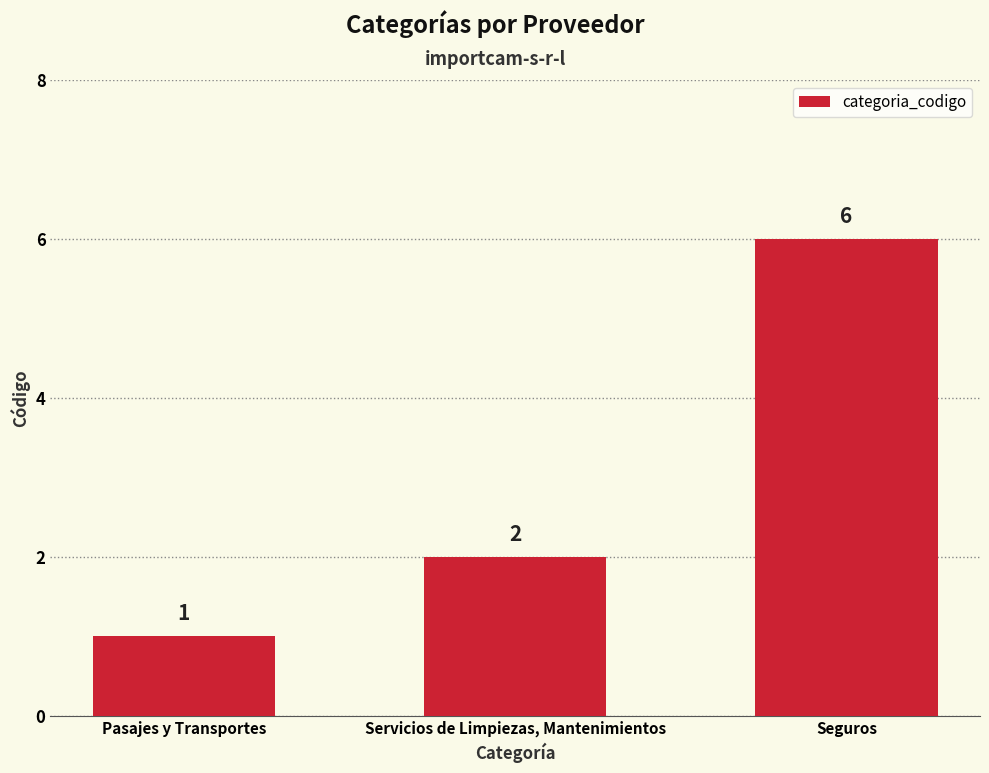

What is the difference between the maximum and minimum values?

5